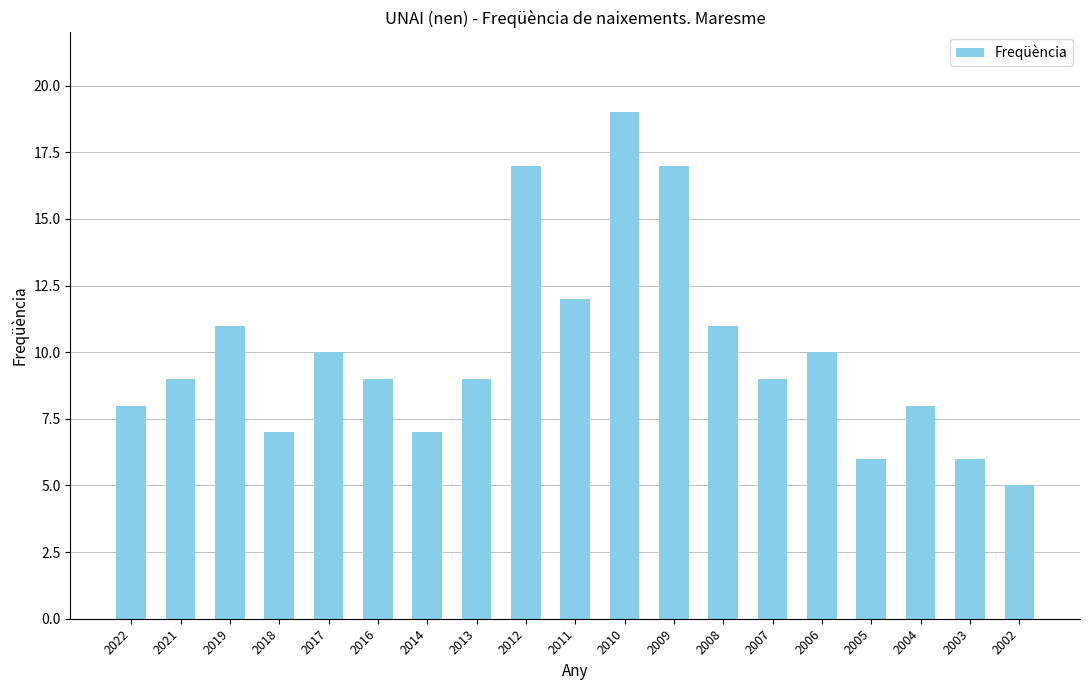

What is the ratio of the value at 2002 to the value at 2005?

0.8